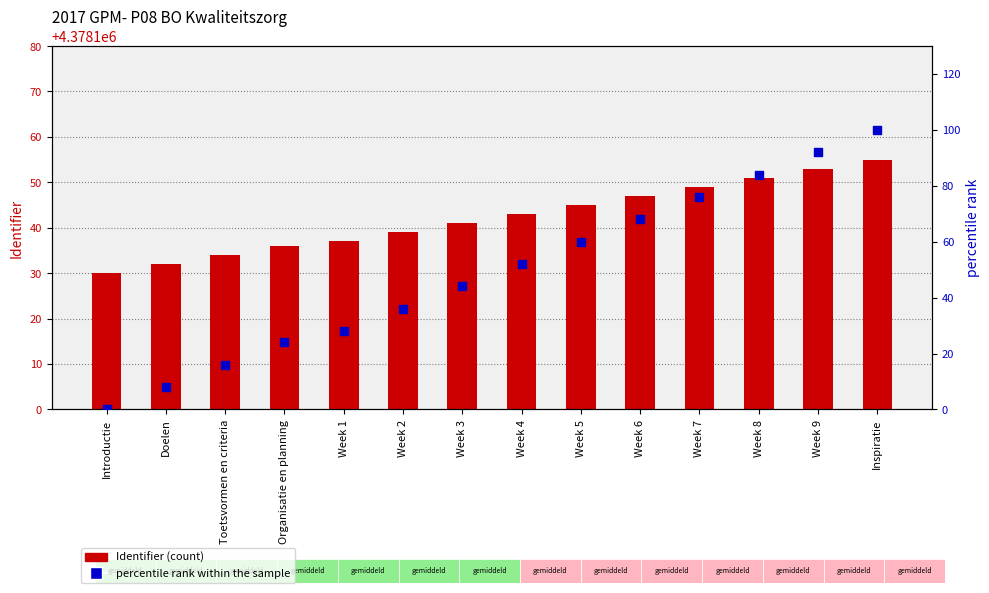

At which category is the sum across all series the highest?

Inspiratie